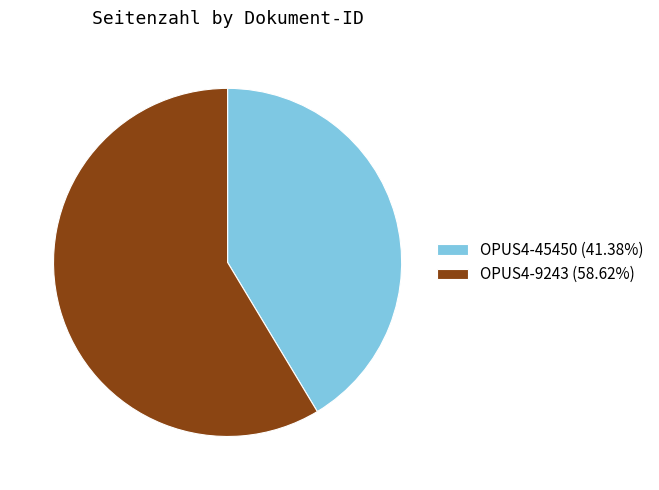

Do OPUS4-9243 (58.62%) and OPUS4-45450 (41.38%) together represent more than half of the pie?

Yes